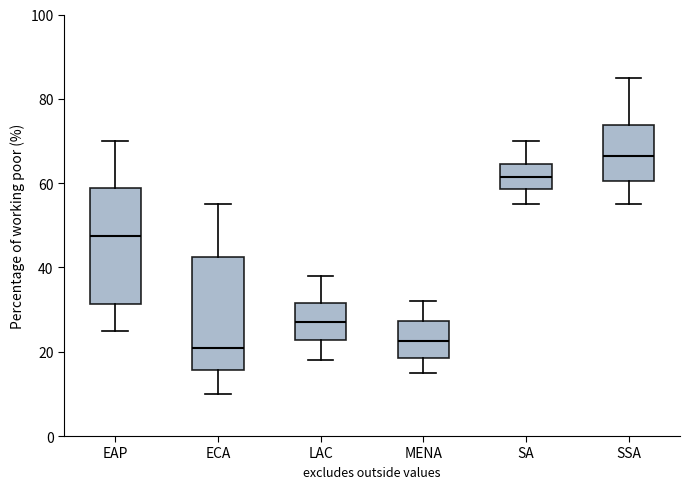

Which box has the highest median line?

SSA